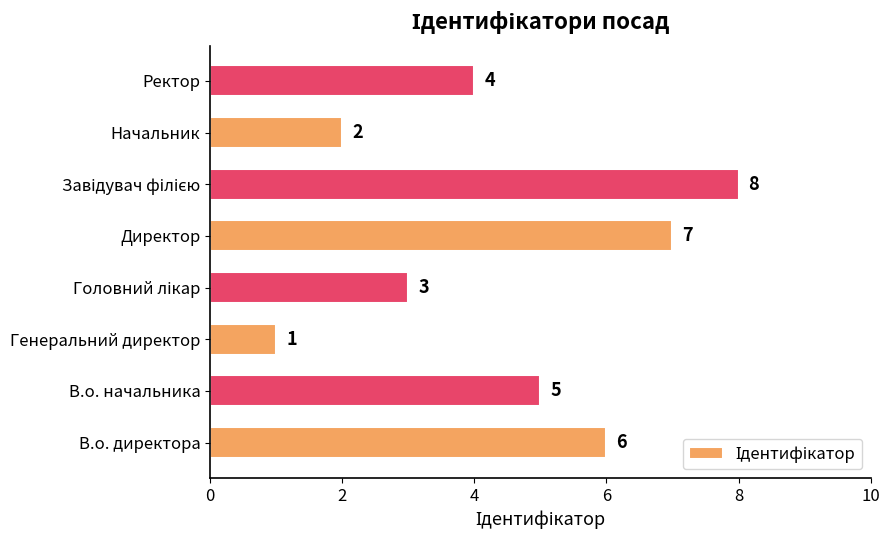

At which label is the value closest to 4?

Ректор